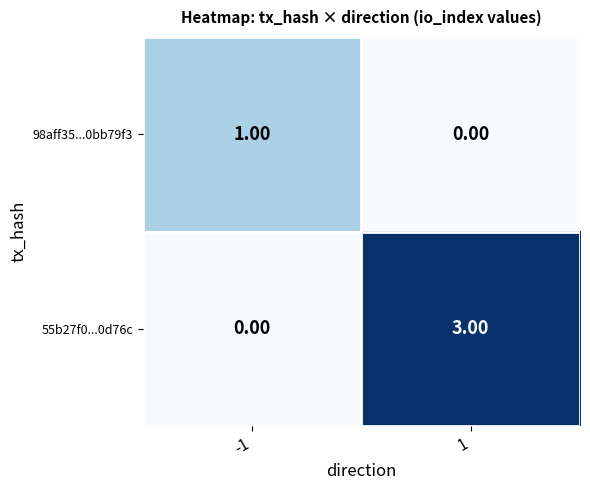

Rank the series by their average value, from highest to lowest.

55b27f0...0d76c, 98aff35...0bb79f3